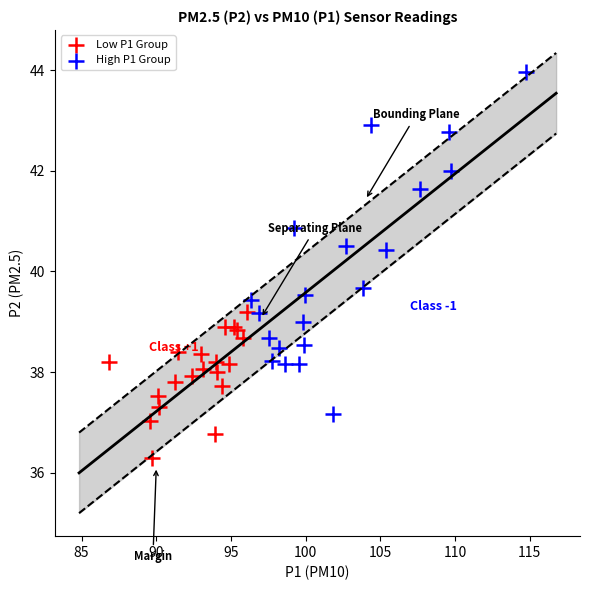

Which series contains the highest Y value?

High P1 Group